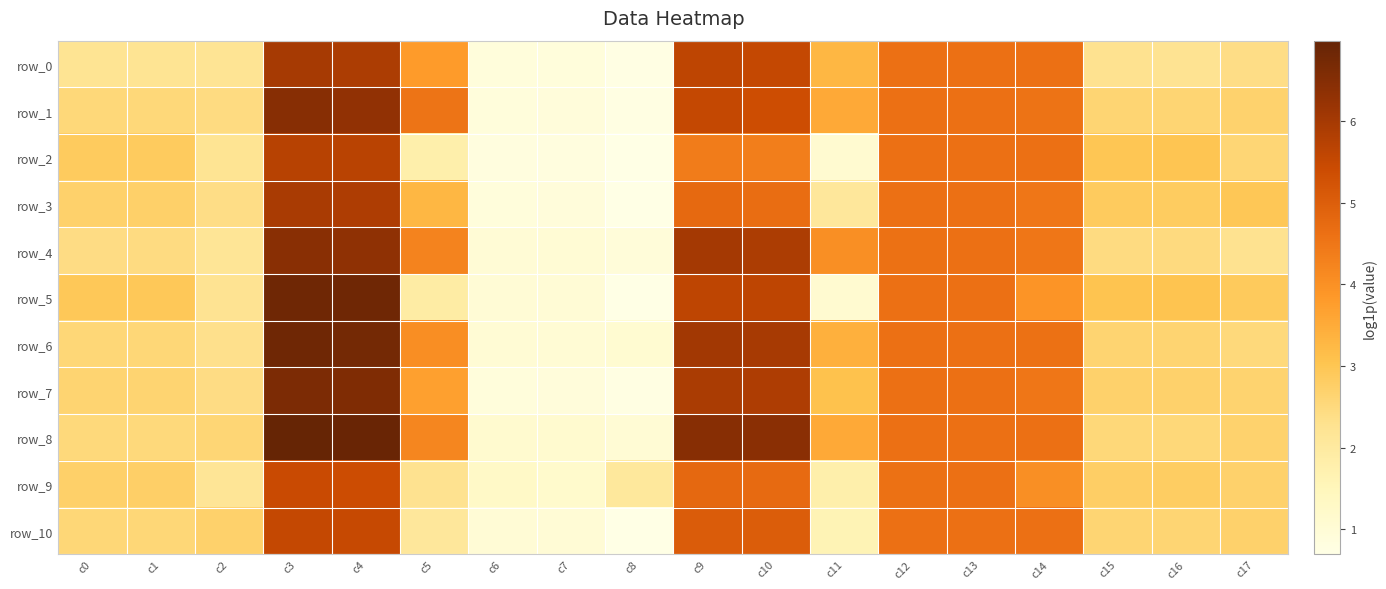

What is the minimum value for row_2?

0.7